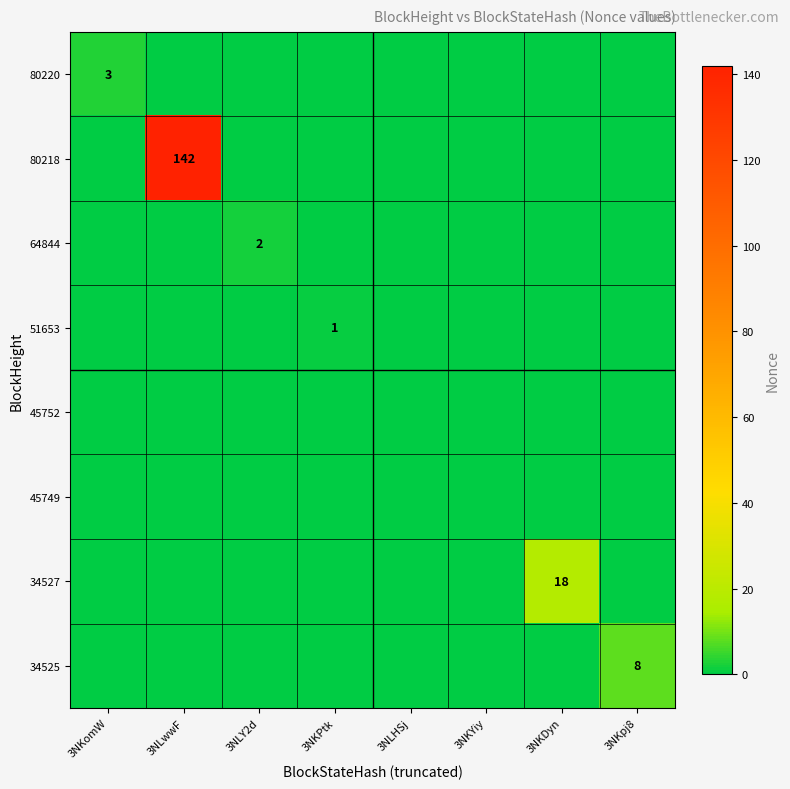

Is the value of 80218 at 3NKomW greater than the value of 64844 at 3NKDyn?

No